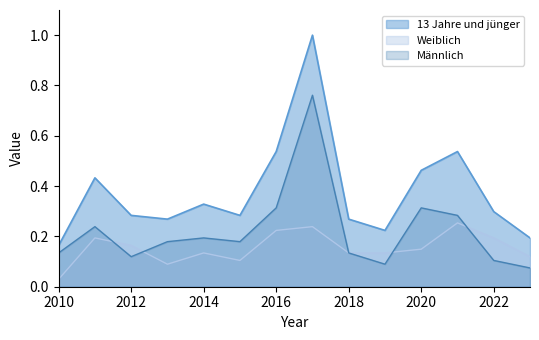

Reading right to left, extract all data points from this chart.

13 Jahre und jünger: 0.2	0.3	0.5	0.5	0.2	0.3	1.0	0.5	0.3	0.3	0.3	0.3	0.4	0.2
Weiblich: 0.1	0.2	0.3	0.1	0.1	0.1	0.2	0.2	0.1	0.1	0.1	0.2	0.2	0.0
Männlich: 0.1	0.1	0.3	0.3	0.1	0.1	0.8	0.3	0.2	0.2	0.2	0.1	0.2	0.1